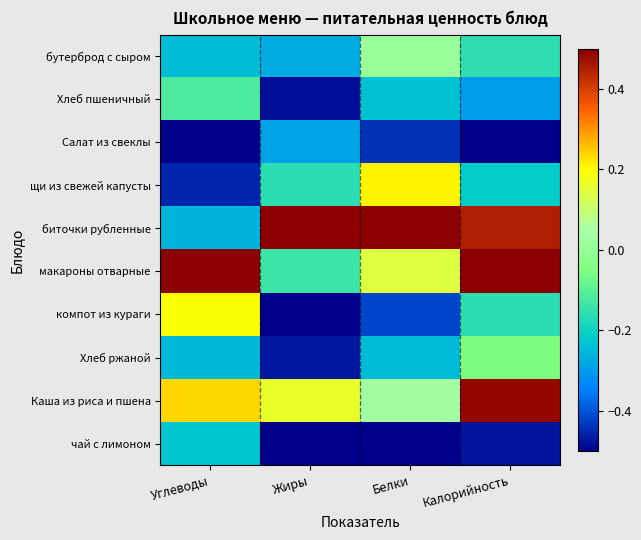

Between Белки and Калорийность, which series saw the biggest shift?

Каша из риса и пшена